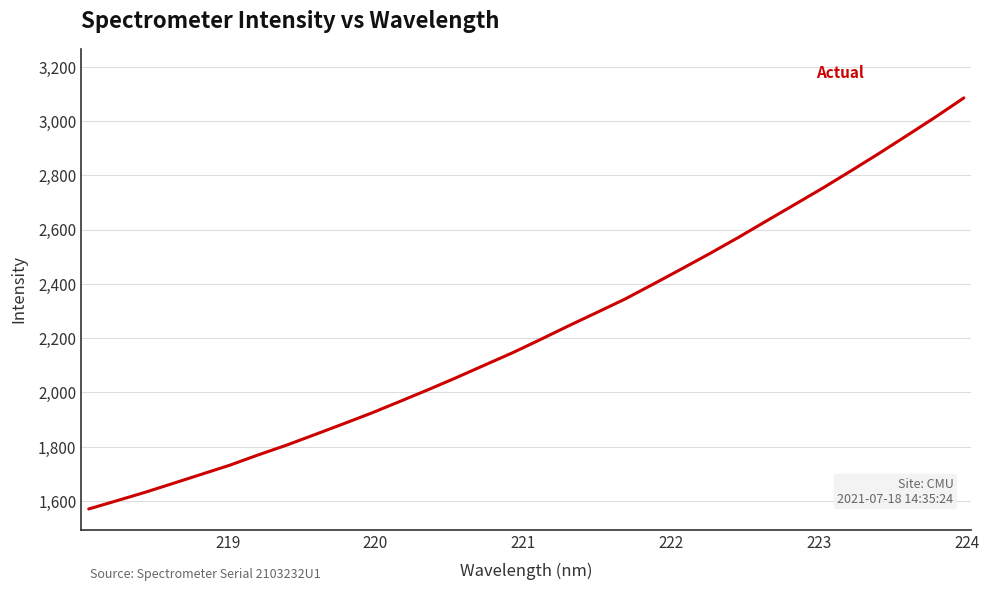

What is the minimum value shown in the chart?

1570.6